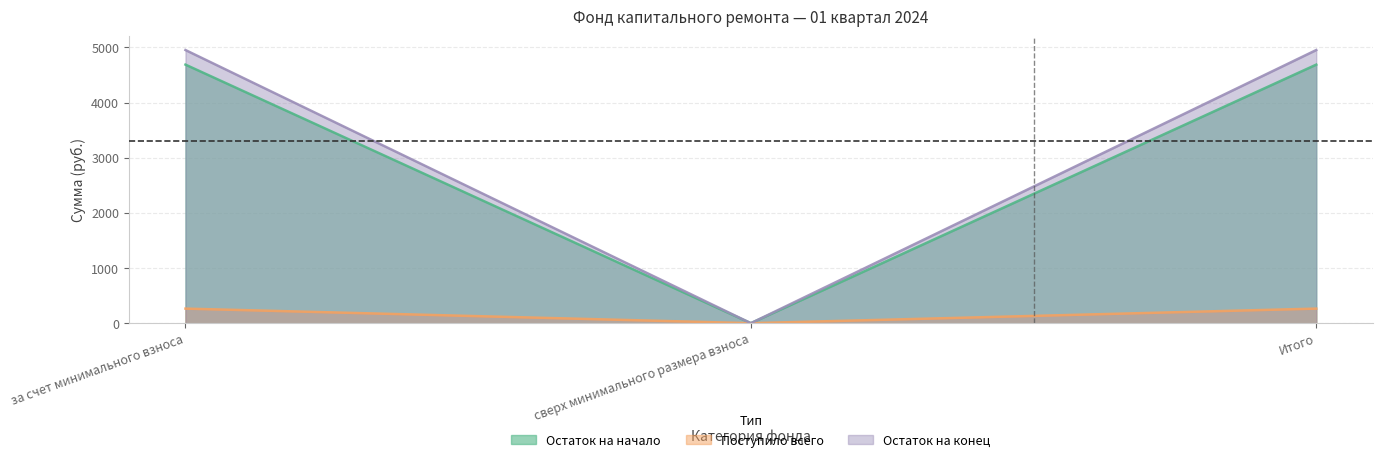

What is the difference between the maximum and minimum values in the взносы series?

4952.3